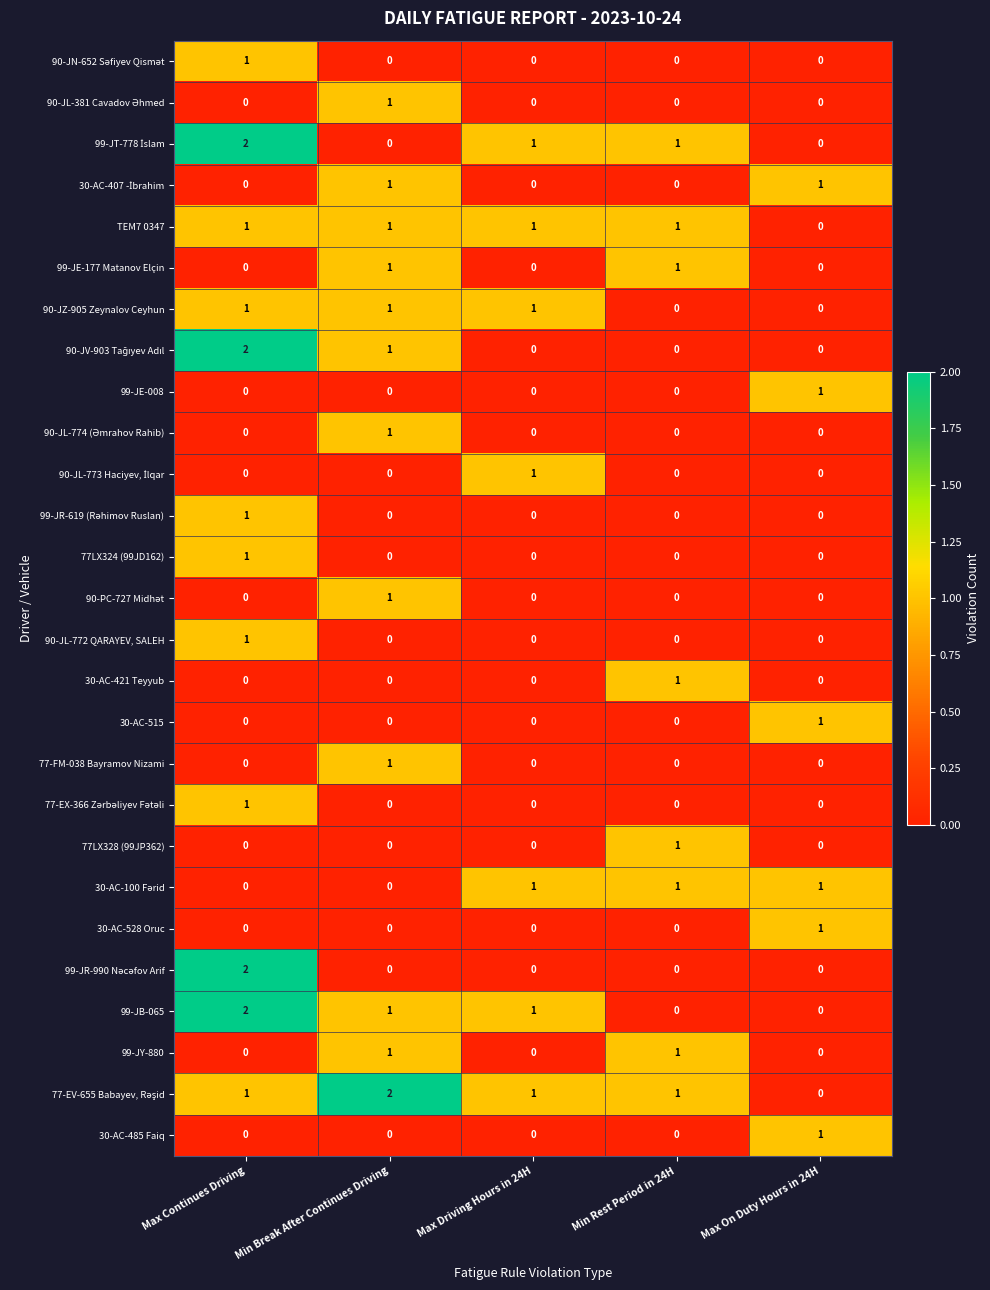

Where is TEM7 0347 nearest to the value 0?

Max On Duty Hours in 24H